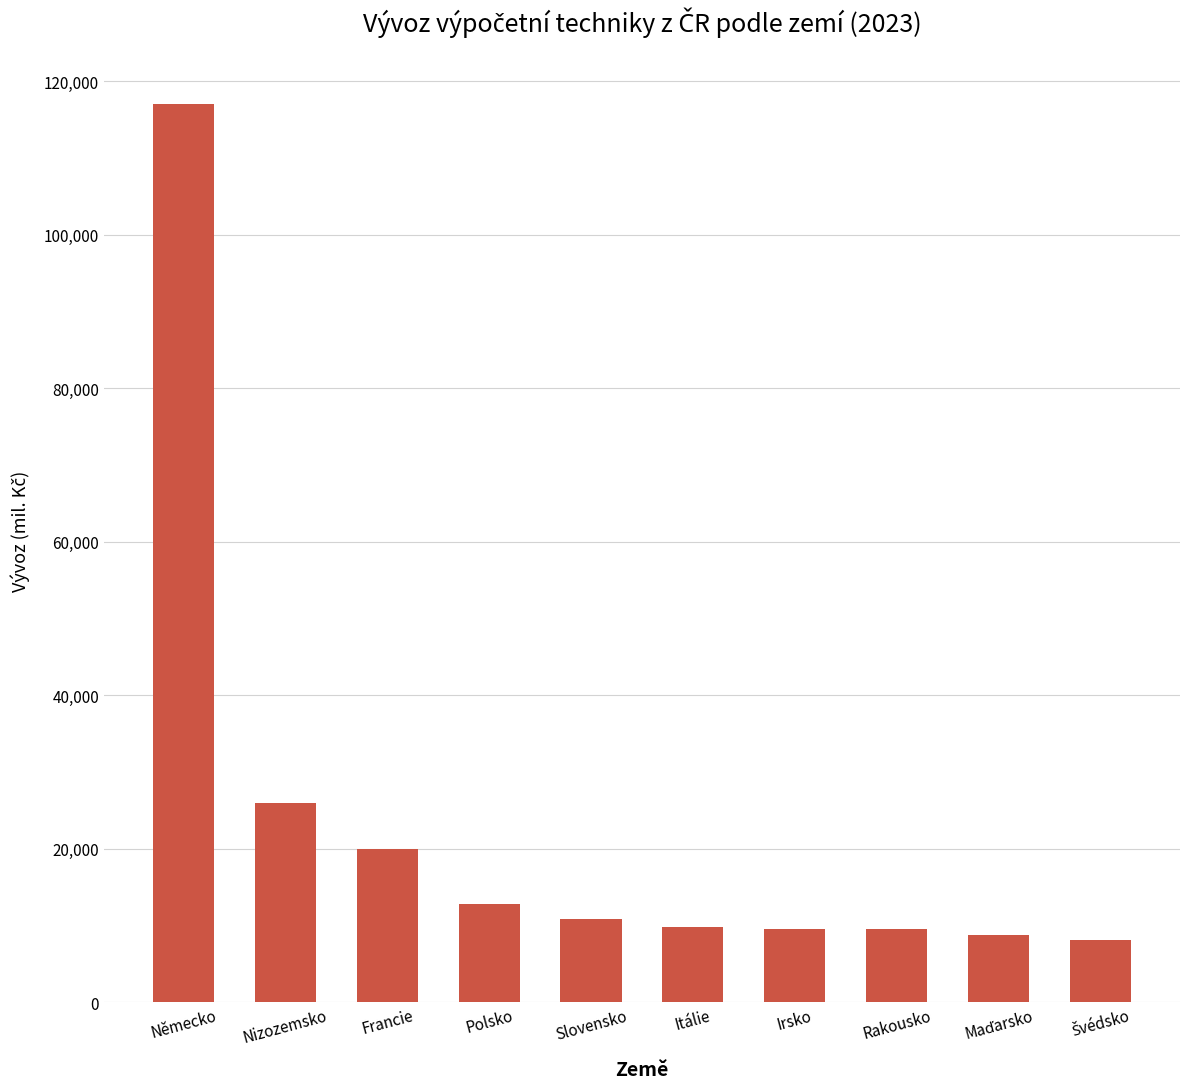

True or false: the data shows 9594.3 at Rakousko.

True